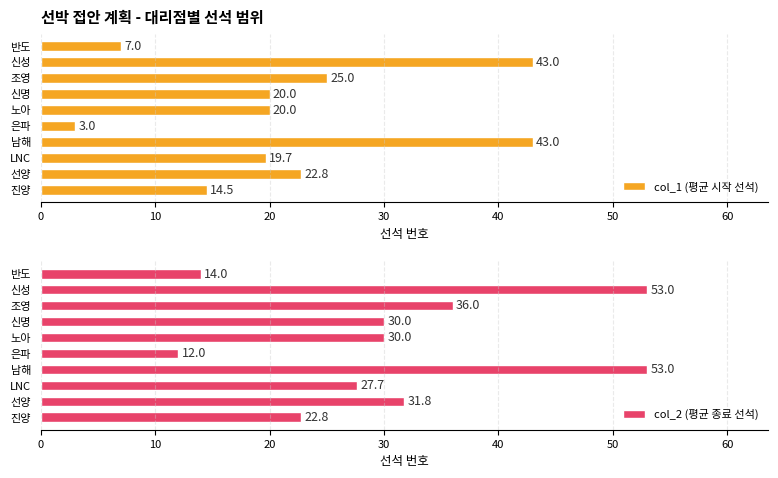

Where is col_1 (평균 시작 선석) nearest to the value 23?

선양